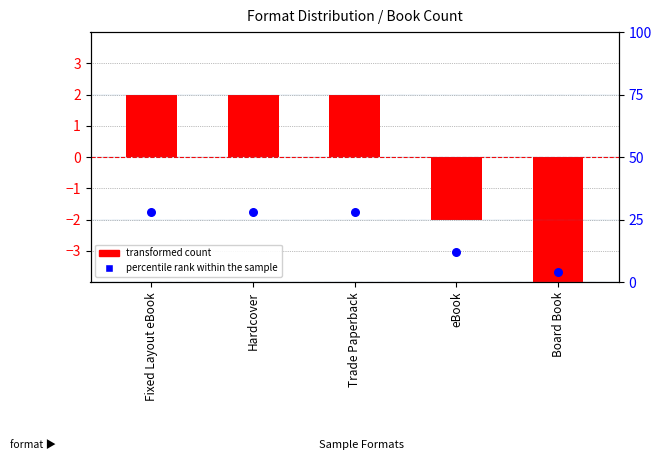

At how many categories does at least one series exceed 0?

5